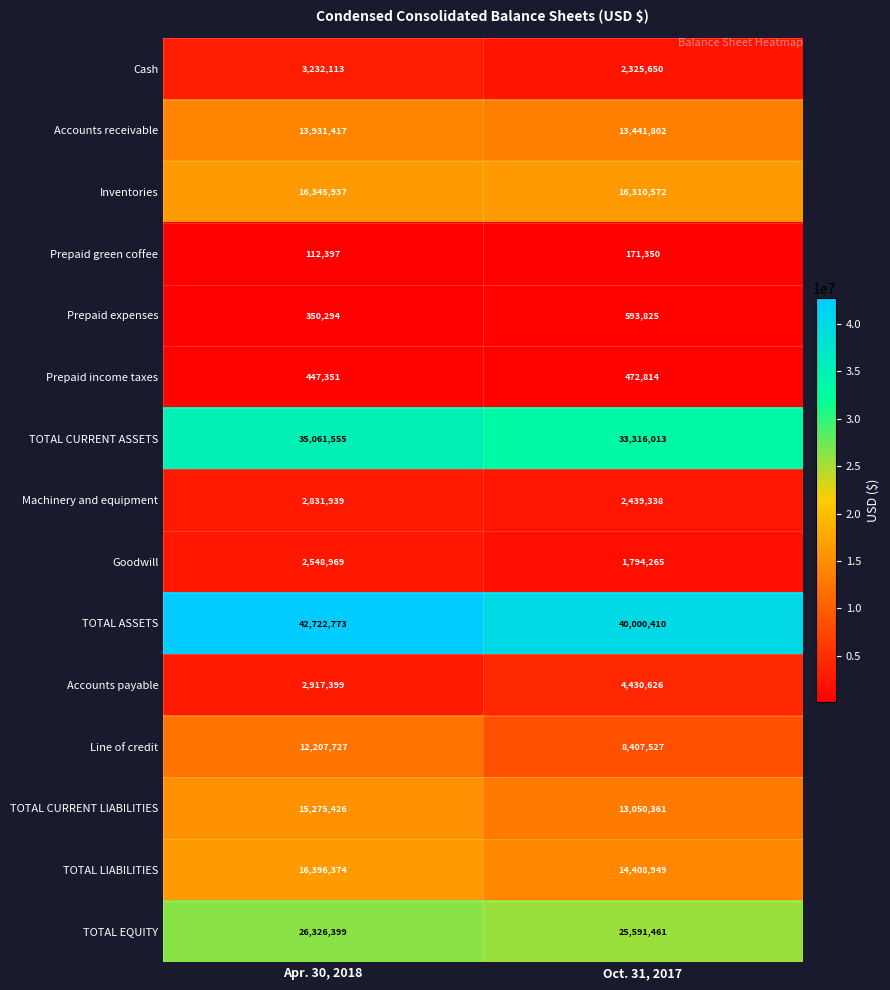

What is the spread (max minus min) of values at Apr. 30, 2018?

42610376